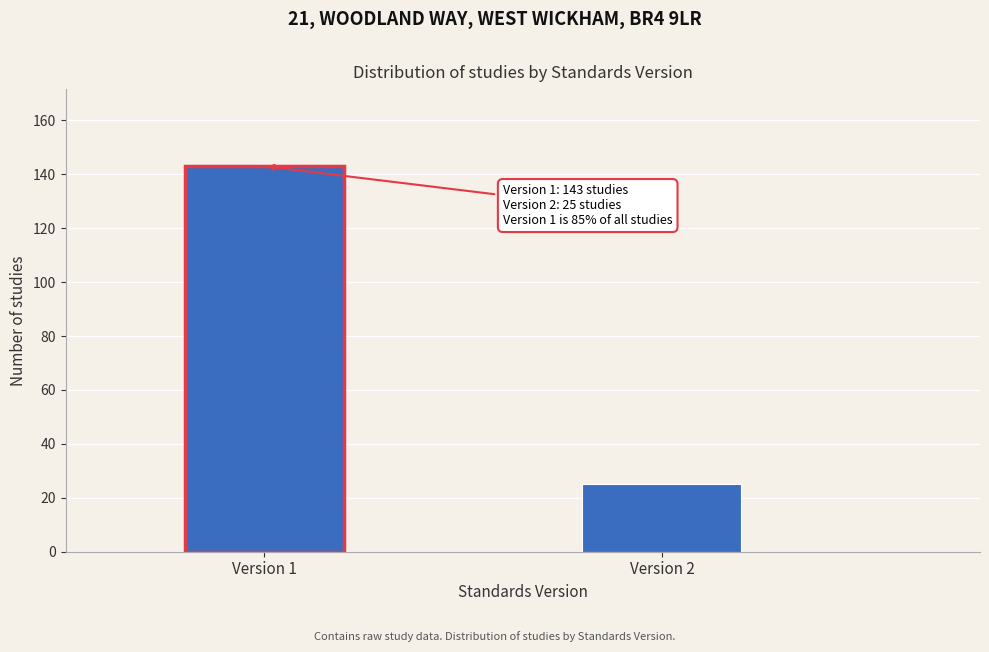

Reading left to right, what are all the values shown in this chart?

143	25